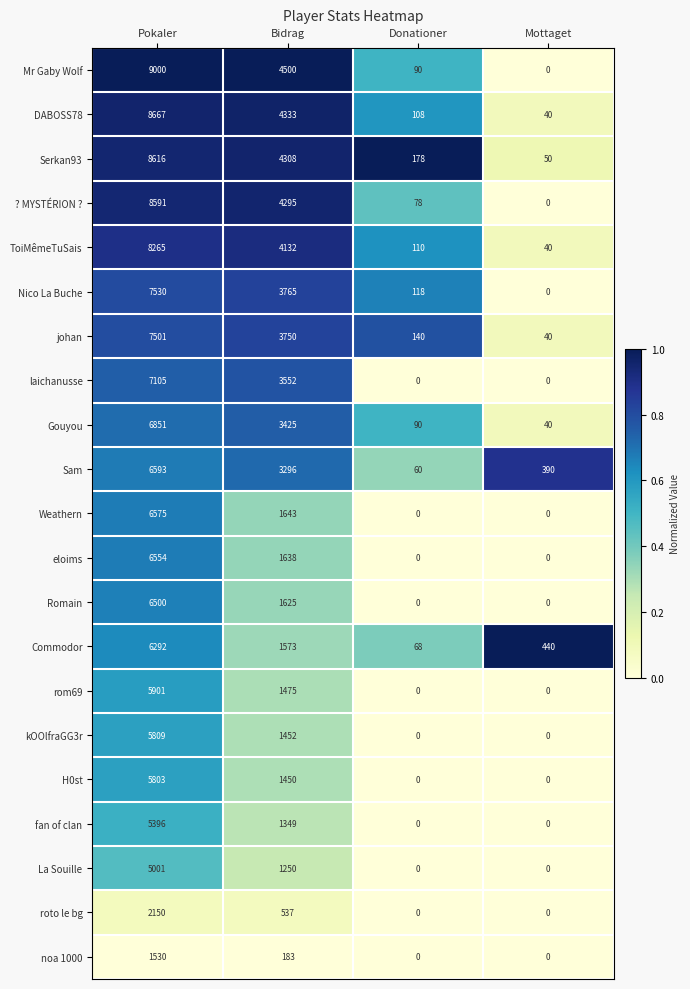

Which series has the widest spread of values?

Mr Gaby Wolf